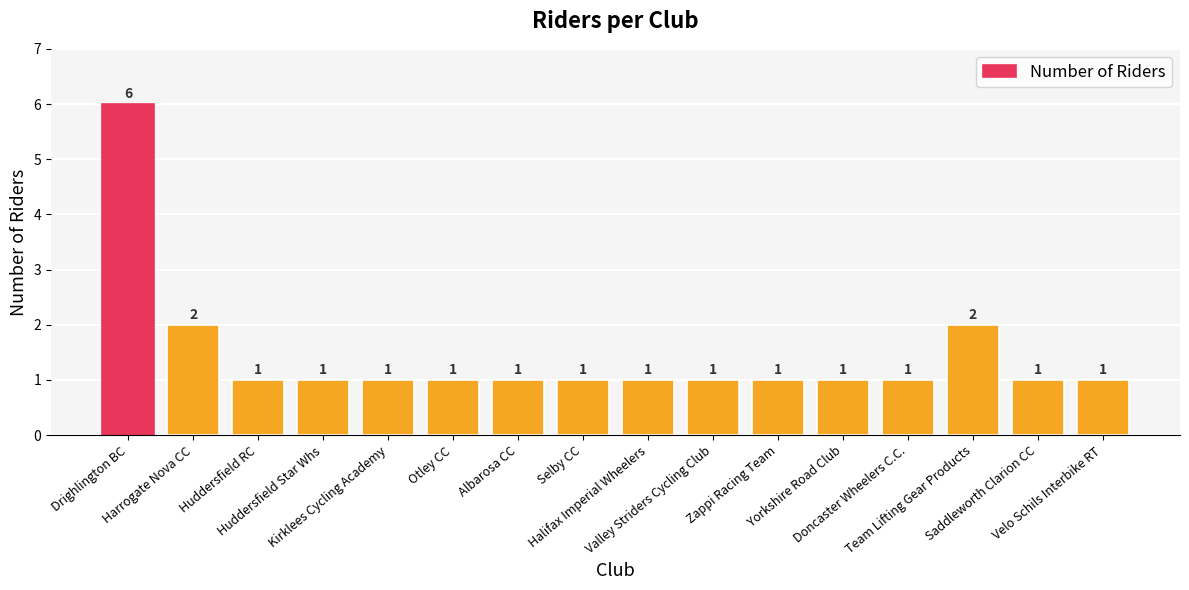

What position from the left is Saddleworth Clarion CC?

15